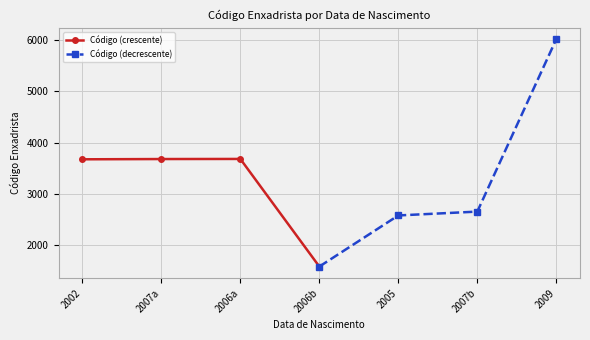

What is the value of the Código (crescente) point at the 2nd from the left?

3682